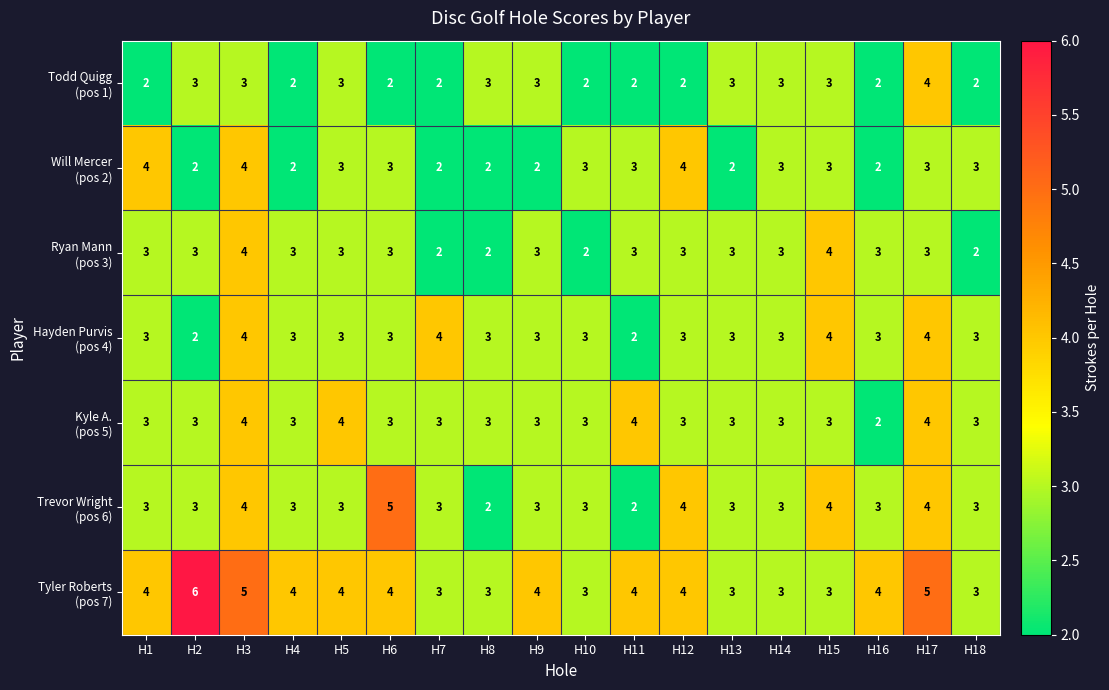

At which category is the sum across all series the highest?

H3